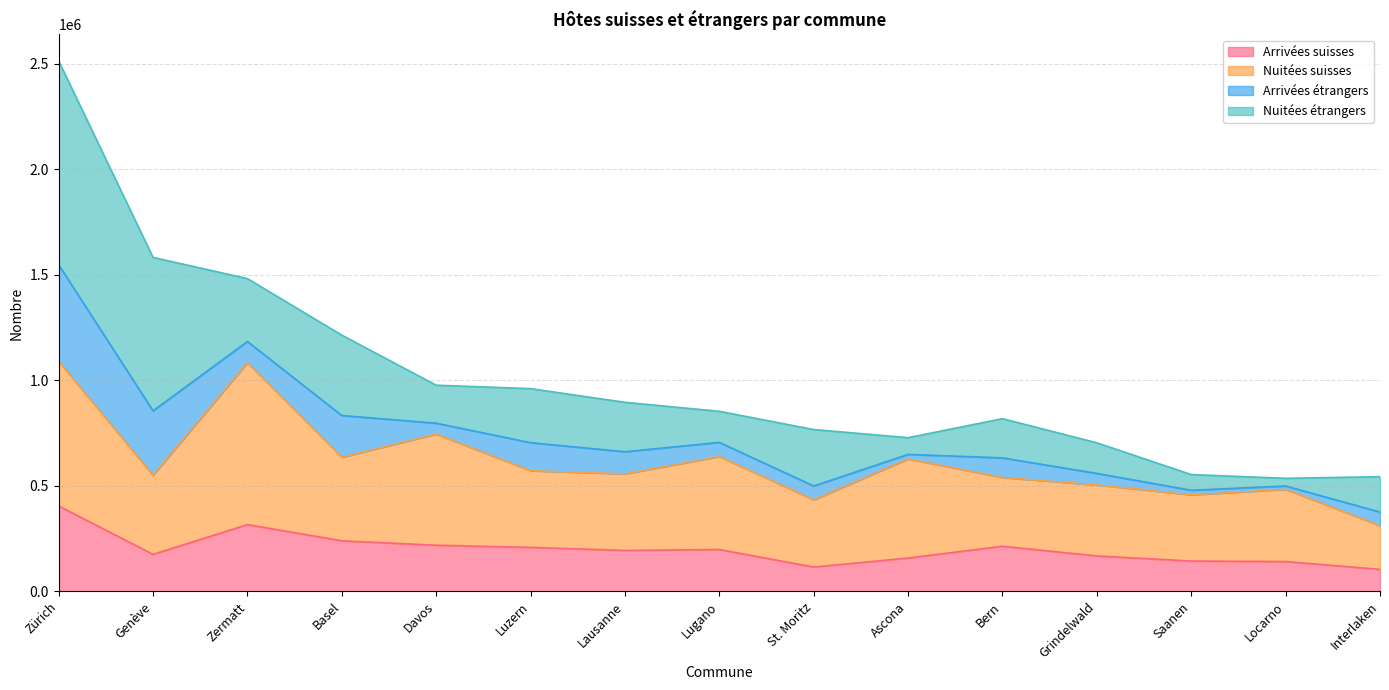

Is it true that Arrivées suisses equals 213696 at Bern?

True